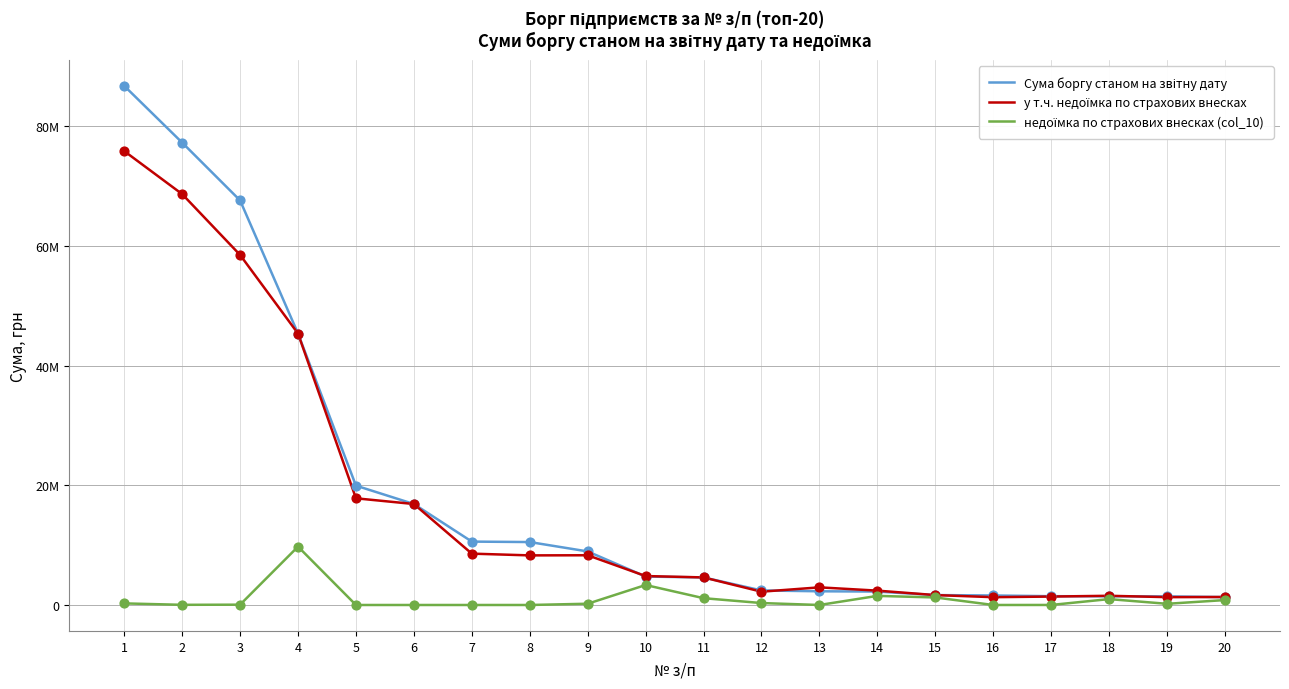

At how many categories does at least one series exceed 19477437?

5